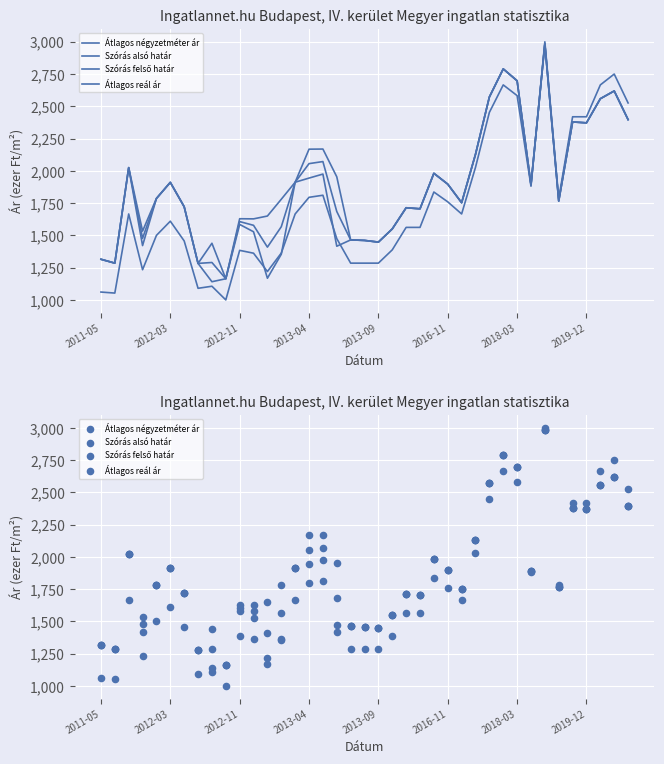

What is the total value across all series at 27?

8411